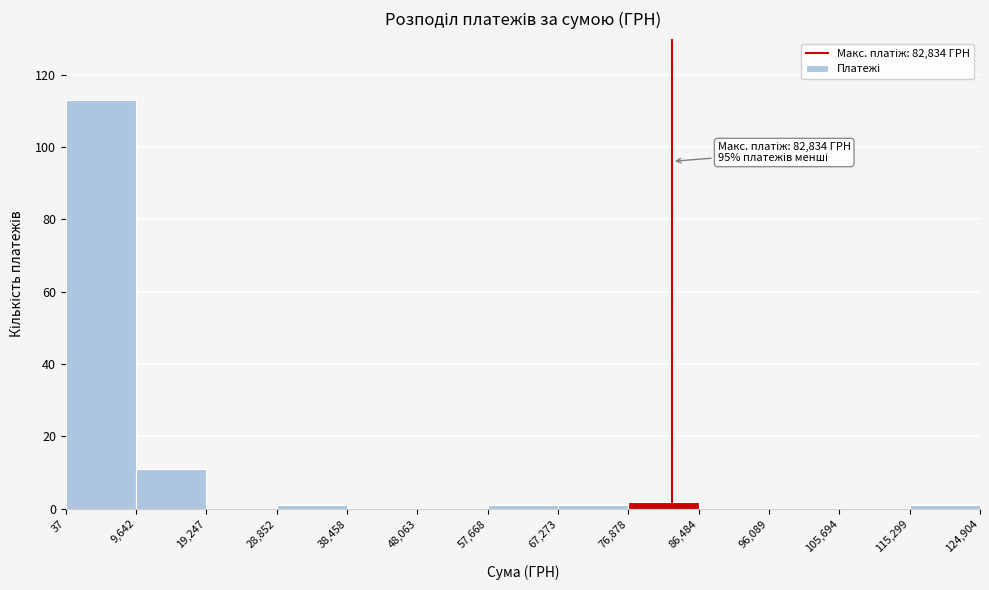

Over which range of the x-axis is the bar tallest?

37 to 9,642